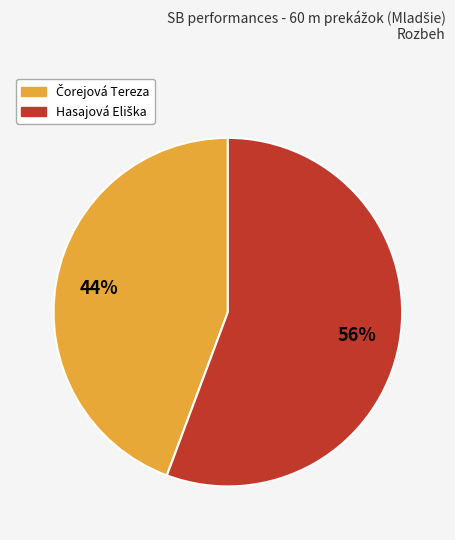

How many segments does this pie chart have?

2